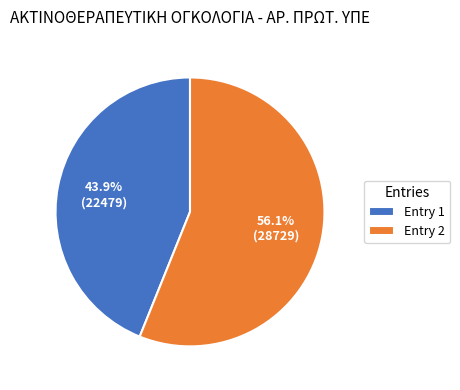

Count the number of slices in the pie.

2